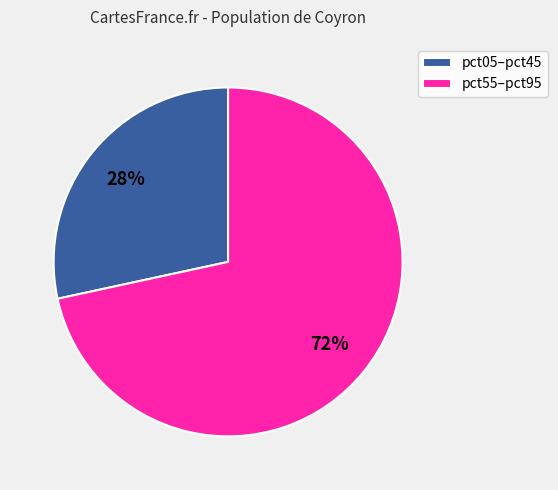

How many slices are in this pie chart?

2